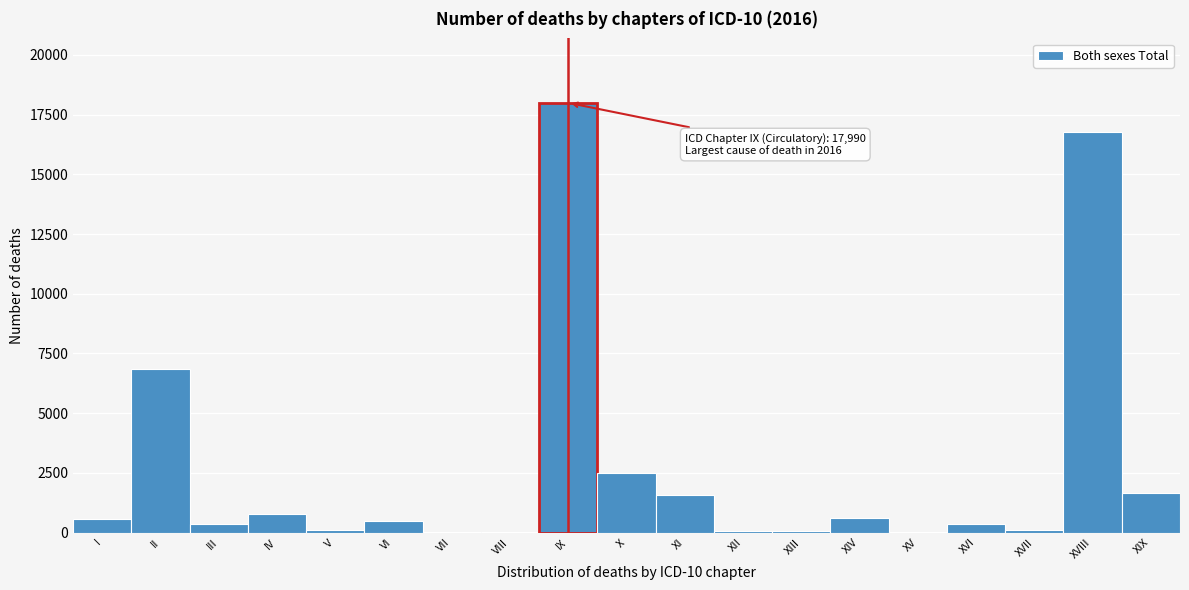

What is the change in value from II to X?

-4337